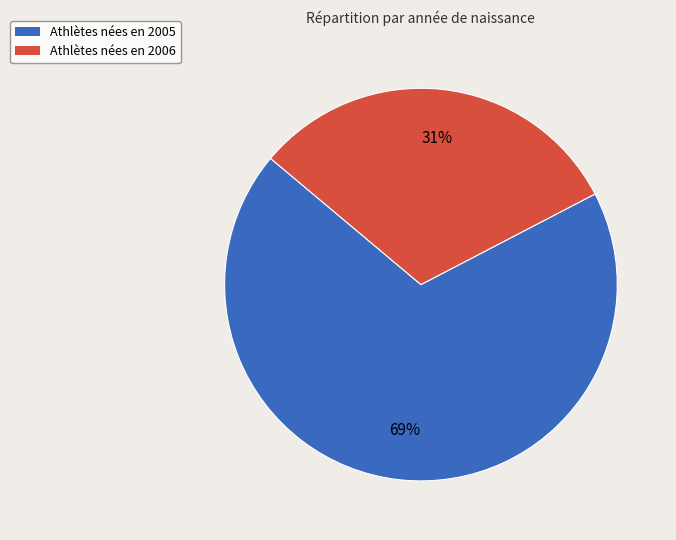

To the nearest percent, what is the average slice percentage?

50%